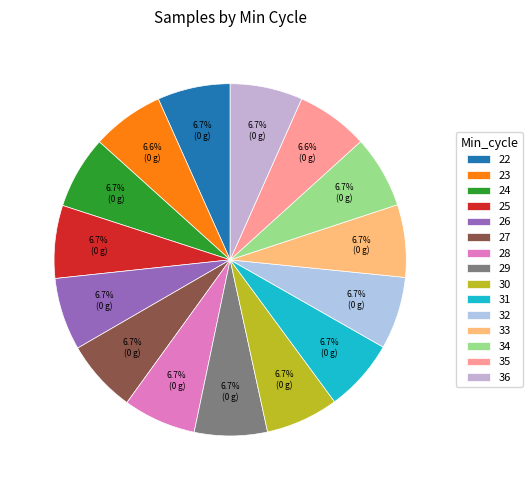

Is it true that 26 is 1% of the pie?

False